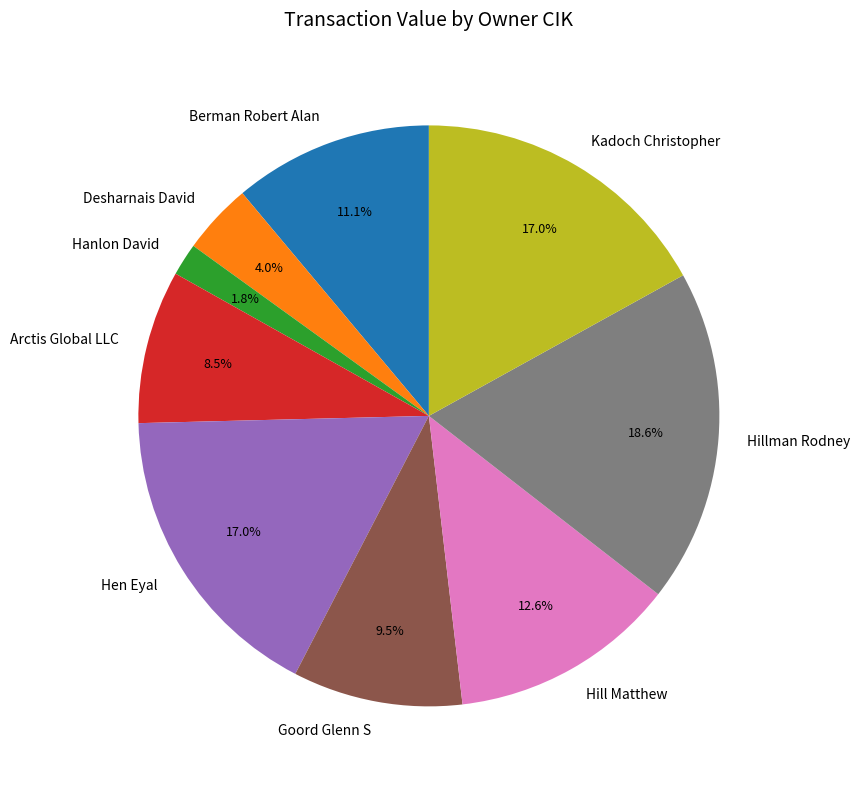

What is the ratio of the value at Berman Robert Alan to the value at Desharnais David?

2.8